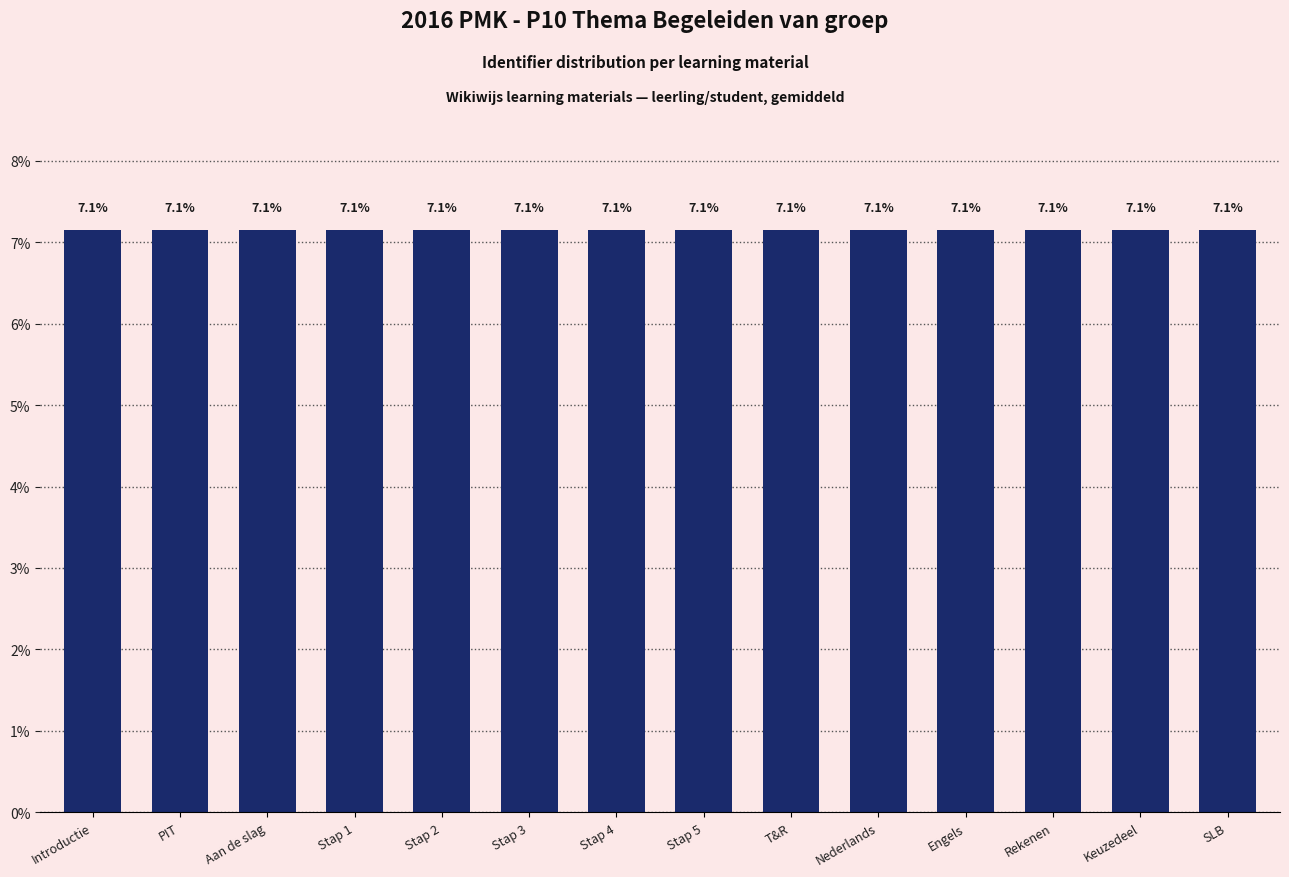

What is the maximum value shown in the chart?

7.1